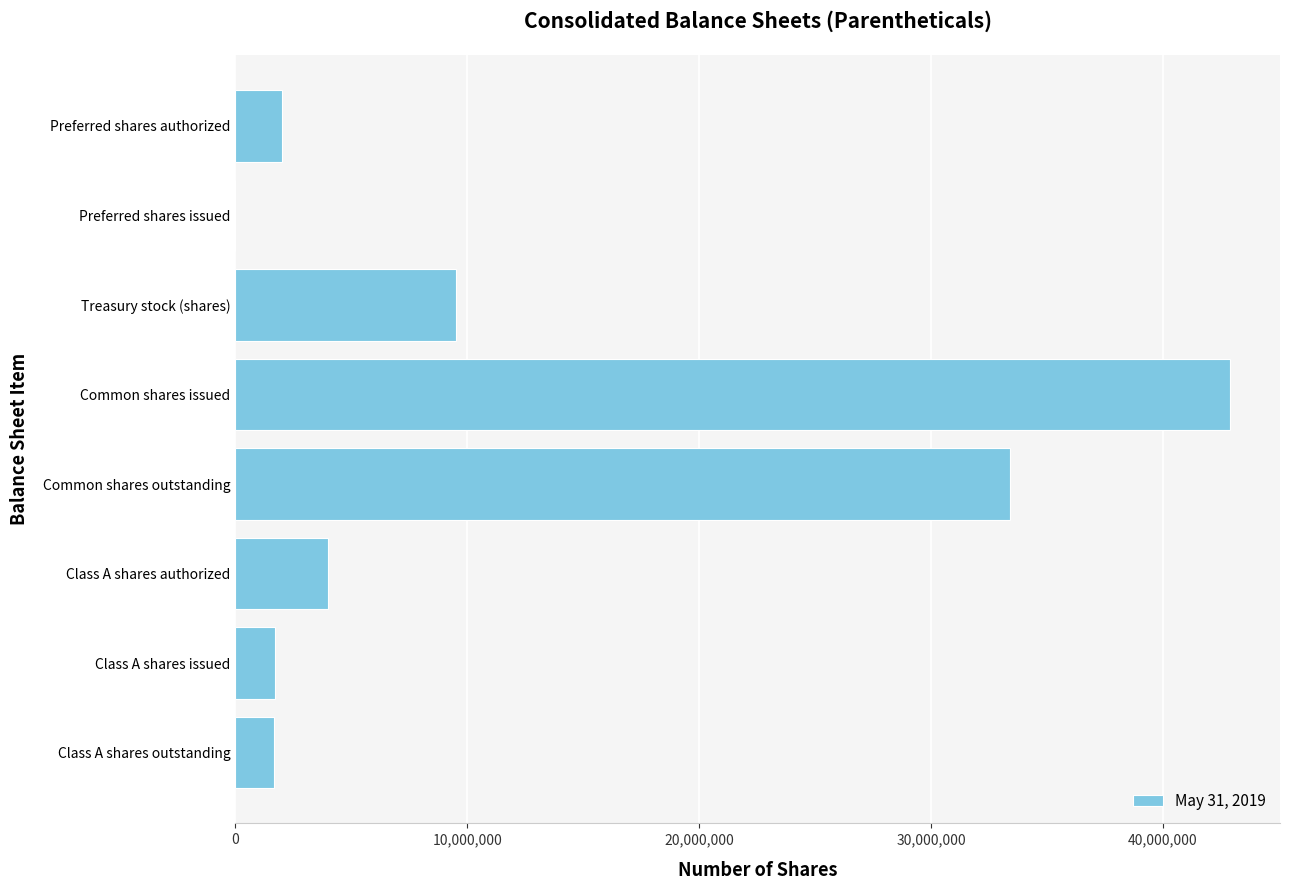

Which category has the highest value across all series?

Common shares issued